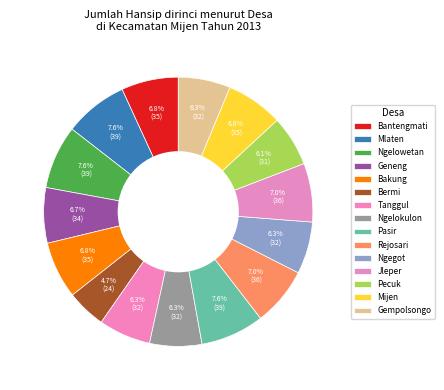

The Pecuk slice represents 1% of the pie. True or false?

False